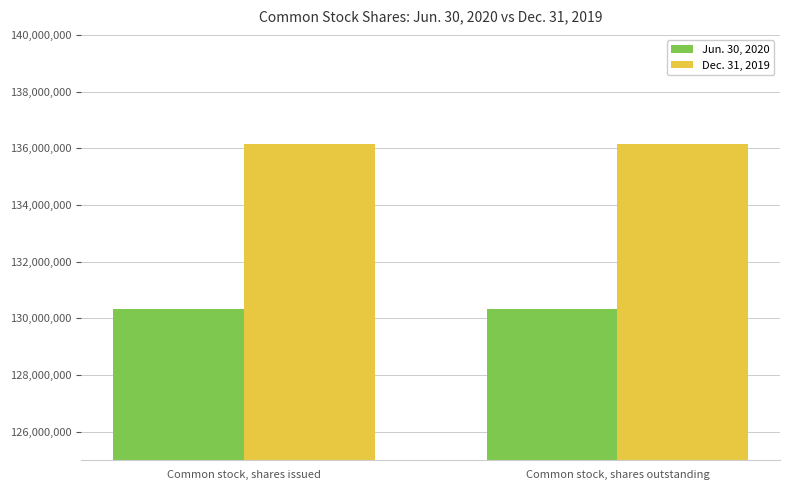

At Common stock, shares outstanding, list the series in order from largest to smallest.

Dec. 31, 2019, Jun. 30, 2020